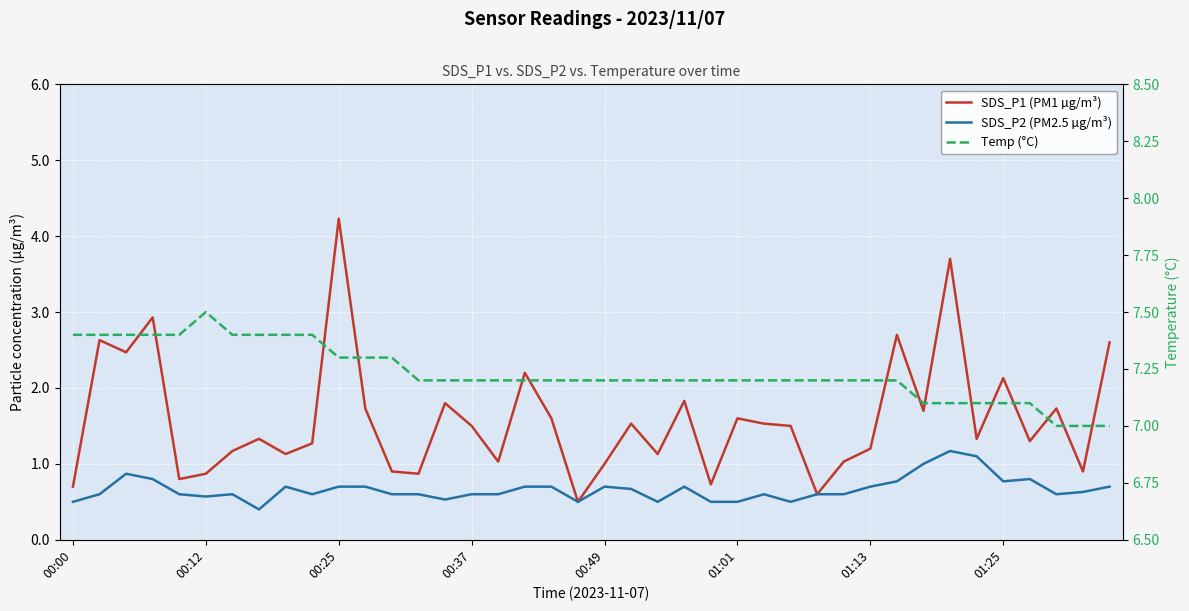

What is the difference between the SDS_P2 (PM2.5 µg/m³) values at 23 and 00:49?

0.1